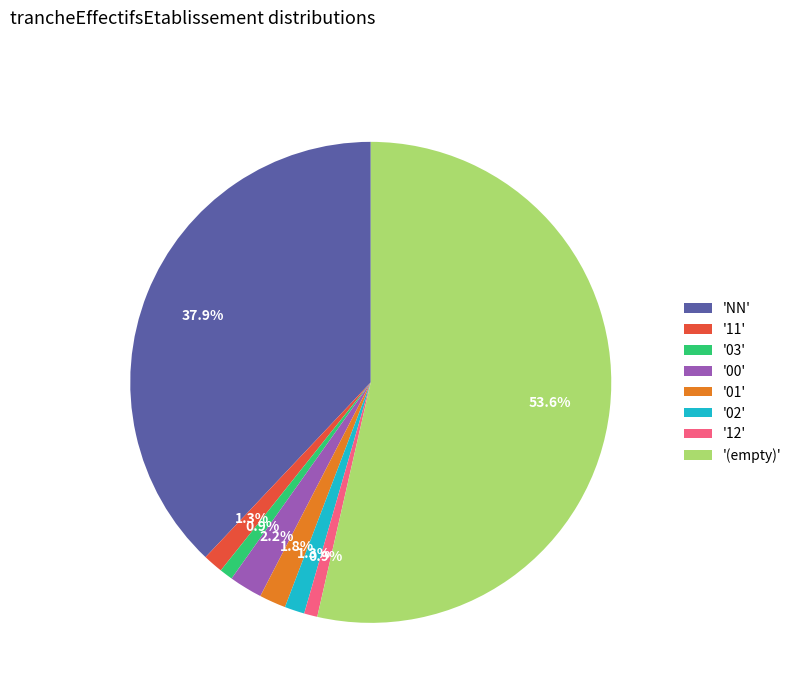

Which has a higher value, 'NN' or '11'?

'NN'